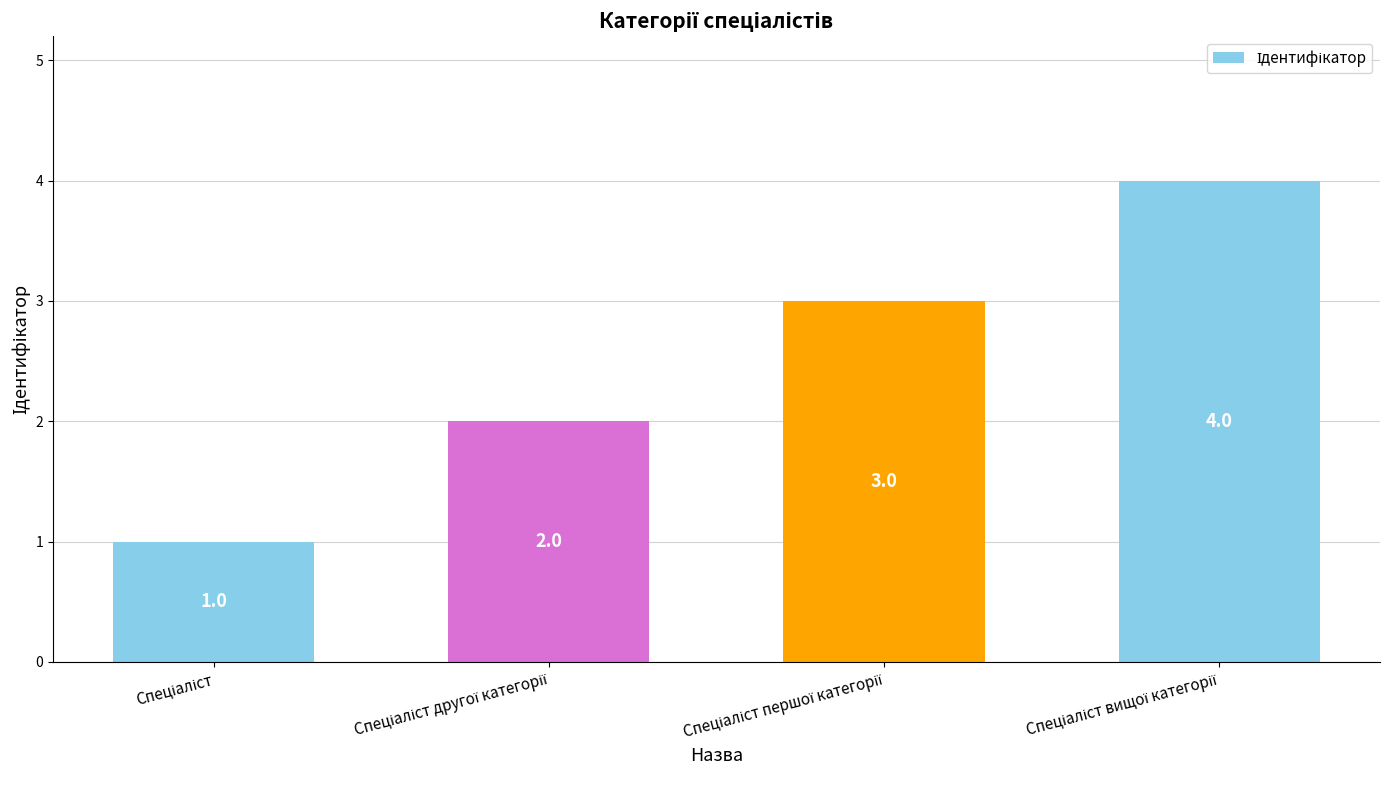

Count the values in the range 2 to 4.

3